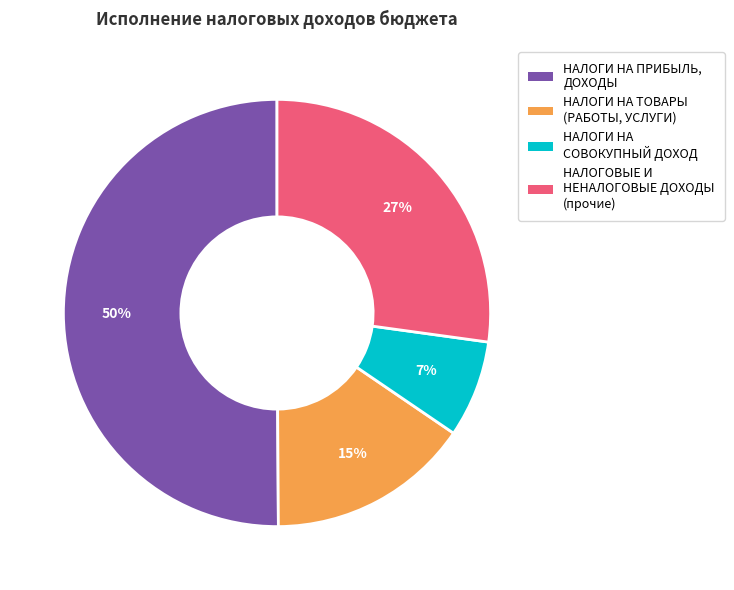

To the nearest percent, what percentage of the pie is НАЛОГИ НА ТОВАРЫ (РАБОТЫ, УСЛУГИ)?

15%